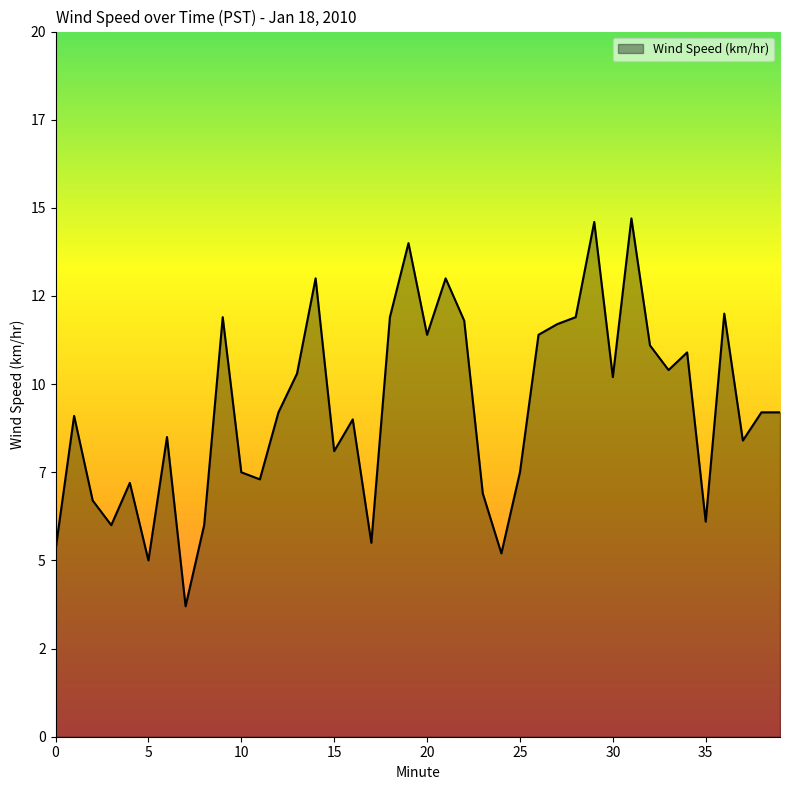

What is the sum of all values?

372.8